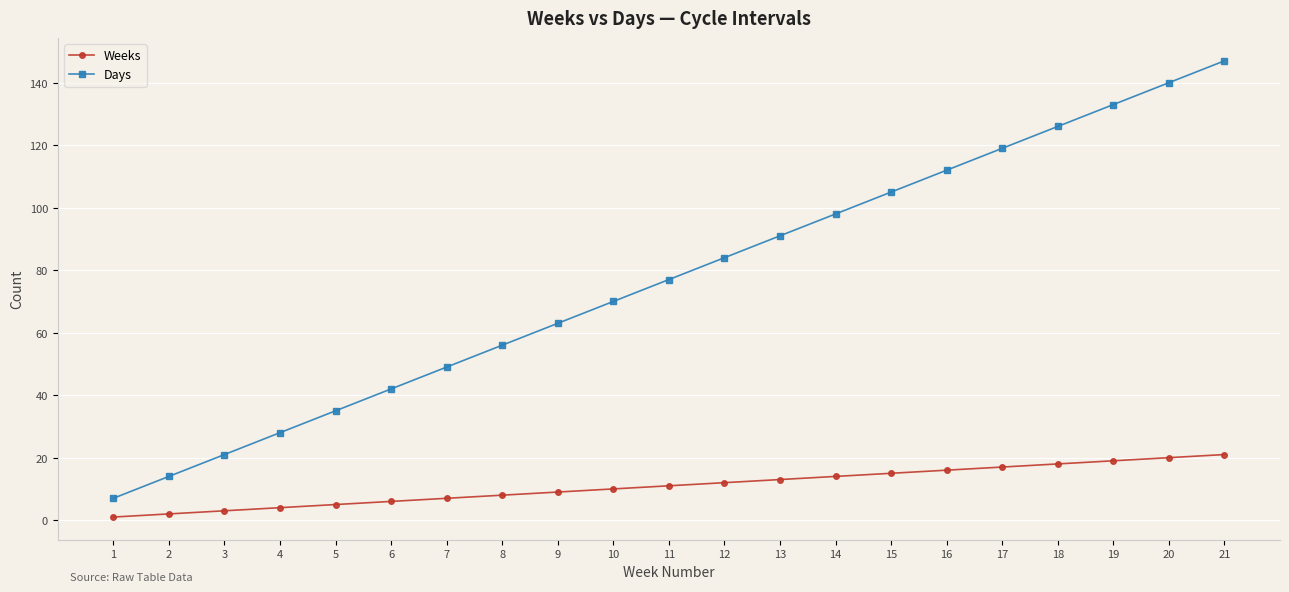

How many lines are shown in the chart?

2